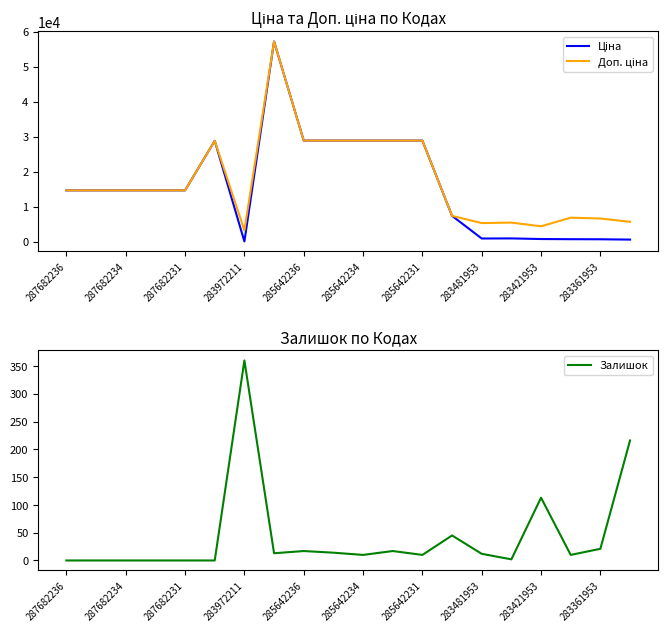

The value of Залишок at 287682236 is 0. True or false?

True